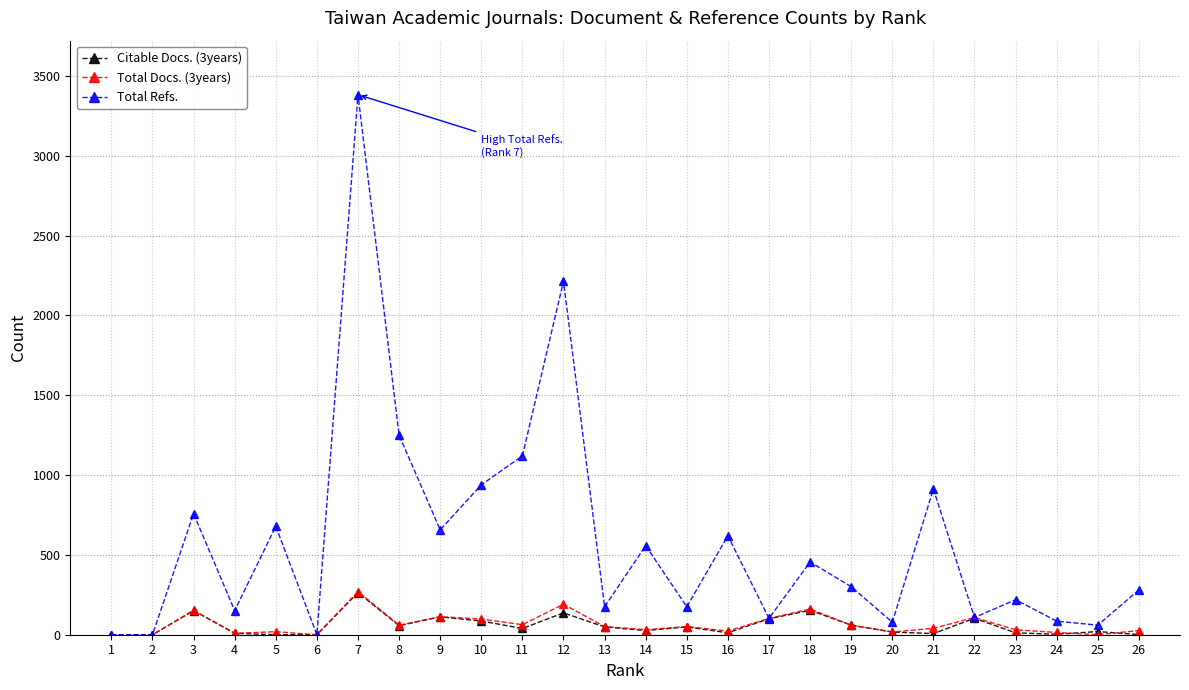

At which label does Citable Docs. (3years) first exceed 39?

3